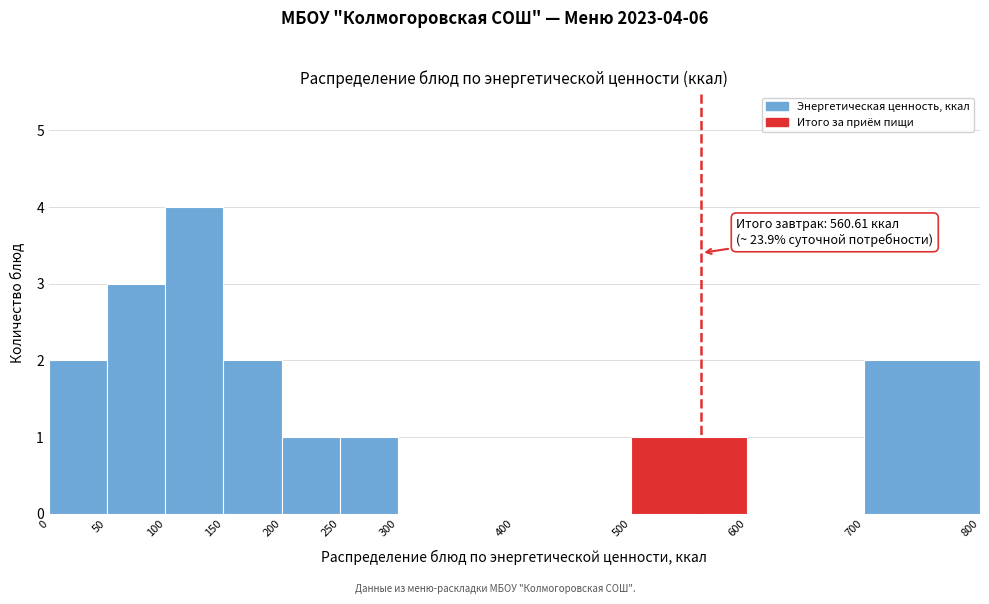

Over which range of the x-axis is the bar tallest?

100 to 150